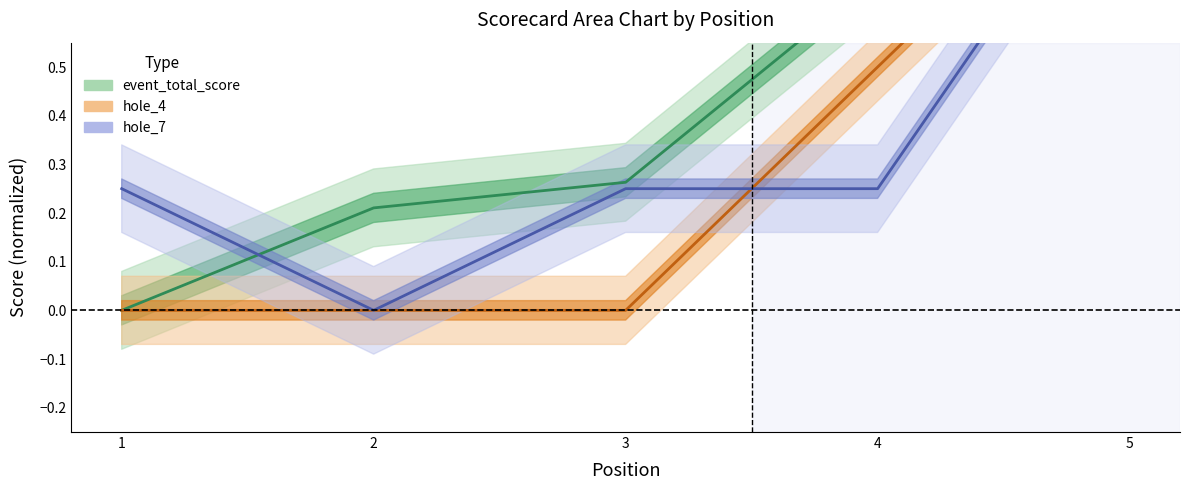

Reading left to right, list all the values displayed in this chart.

event_total_score: 1=0.0	2=0.2	3=0.3	4=0.7	5=1.0
hole_4: 1=0.0	2=0.0	3=0.0	4=0.5	5=1.0
hole_7: 1=0.2	2=0.0	3=0.2	4=0.2	5=1.0